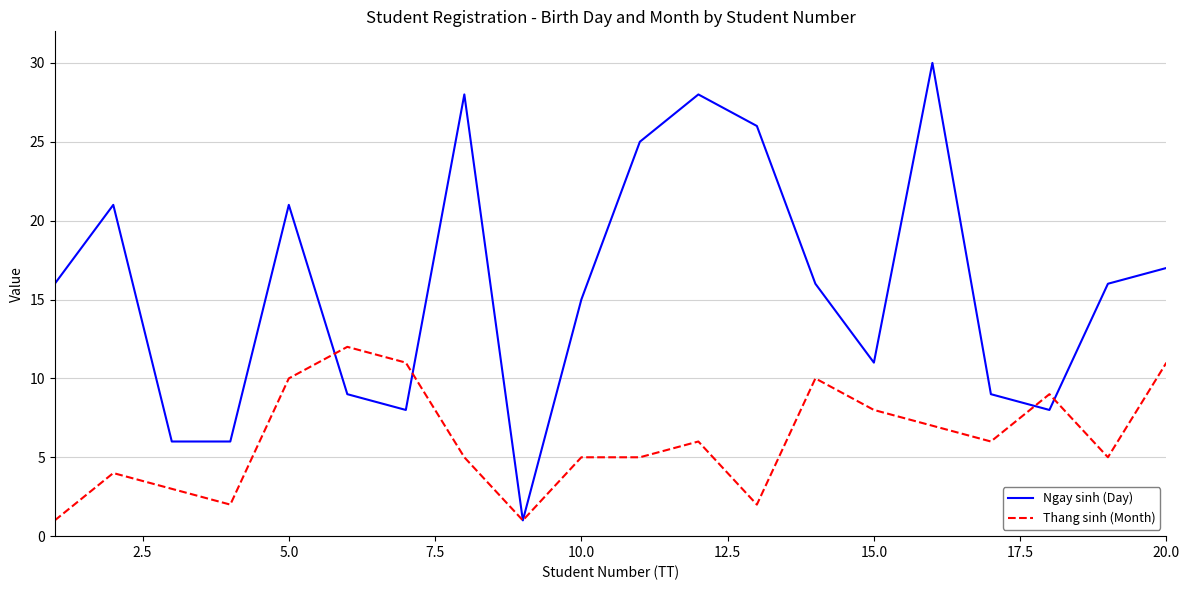

What is the greatest value displayed?

30